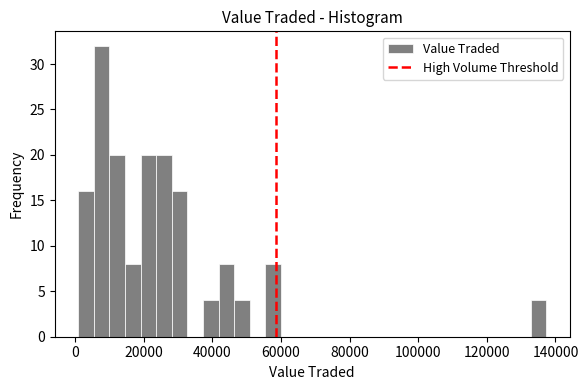

Read against the x-axis, roughly where is the centre of the tallest bar?

8000